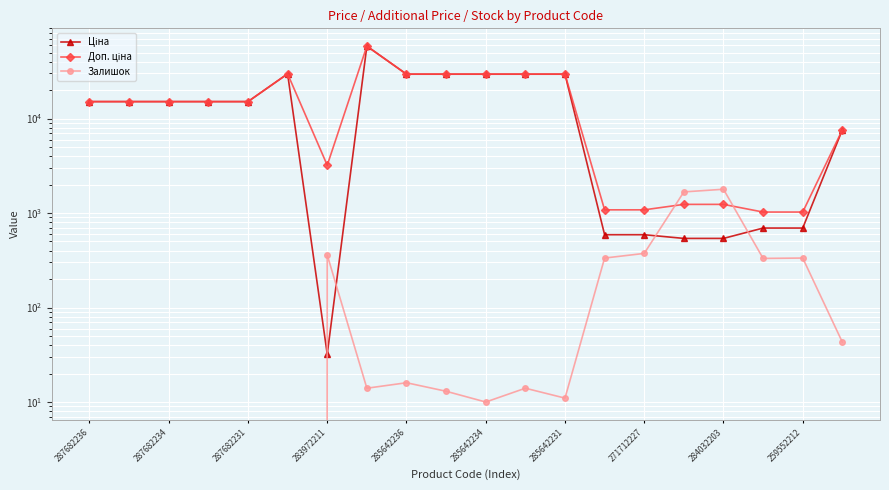

What is the difference between the maximum and second lowest values in the Доп. ціна series?

57401.9